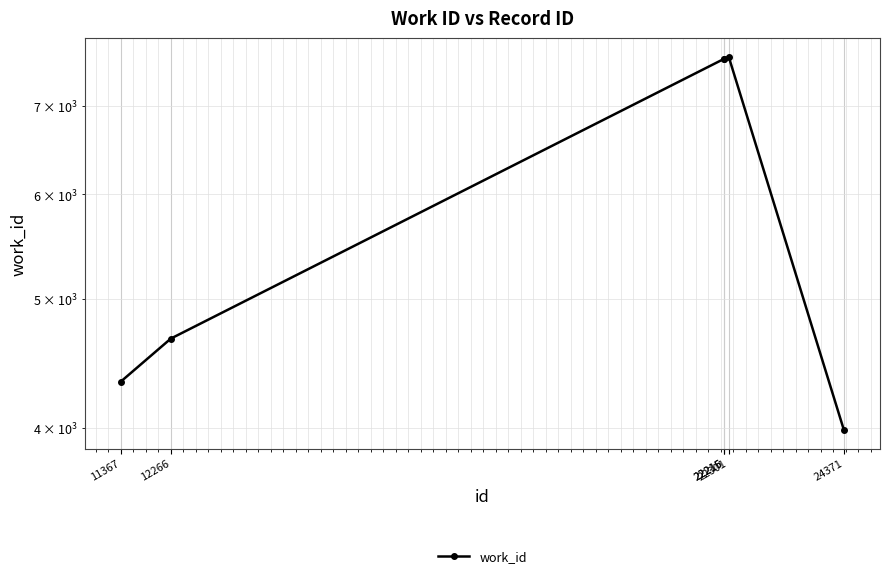

What is the smallest value displayed?

3986